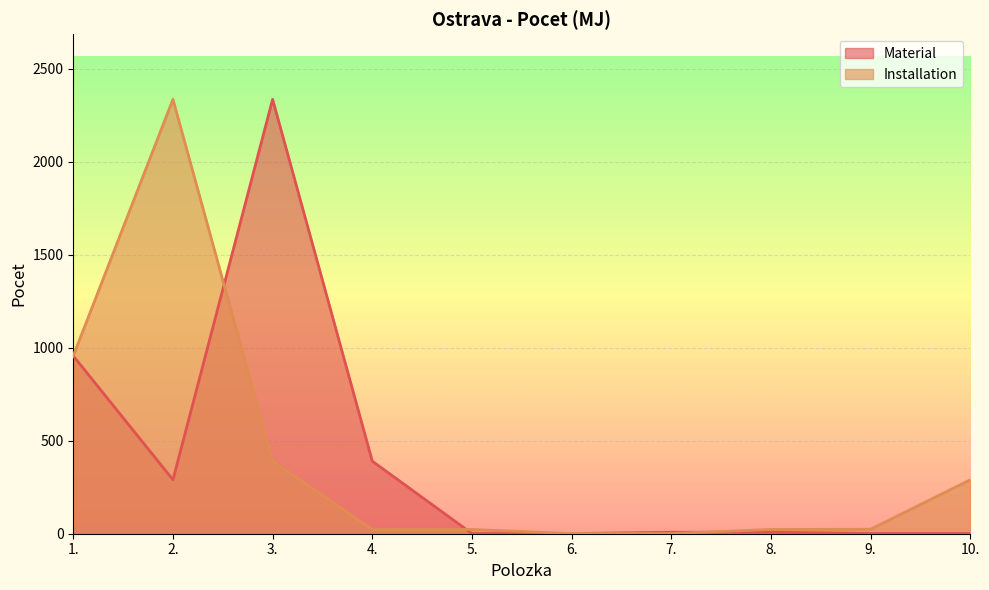

Where does the Material series first go above 8?

1.